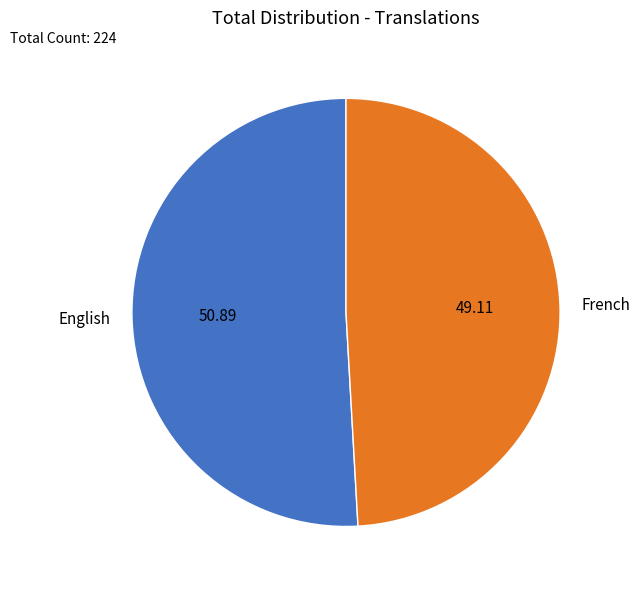

Which has a higher value, English or French?

English